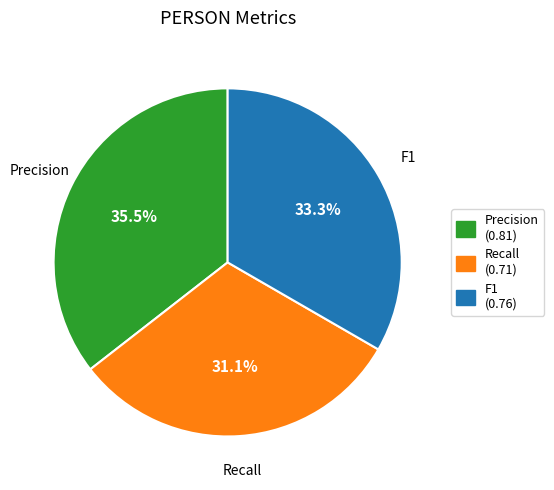

Which slice is the smallest?

Recall